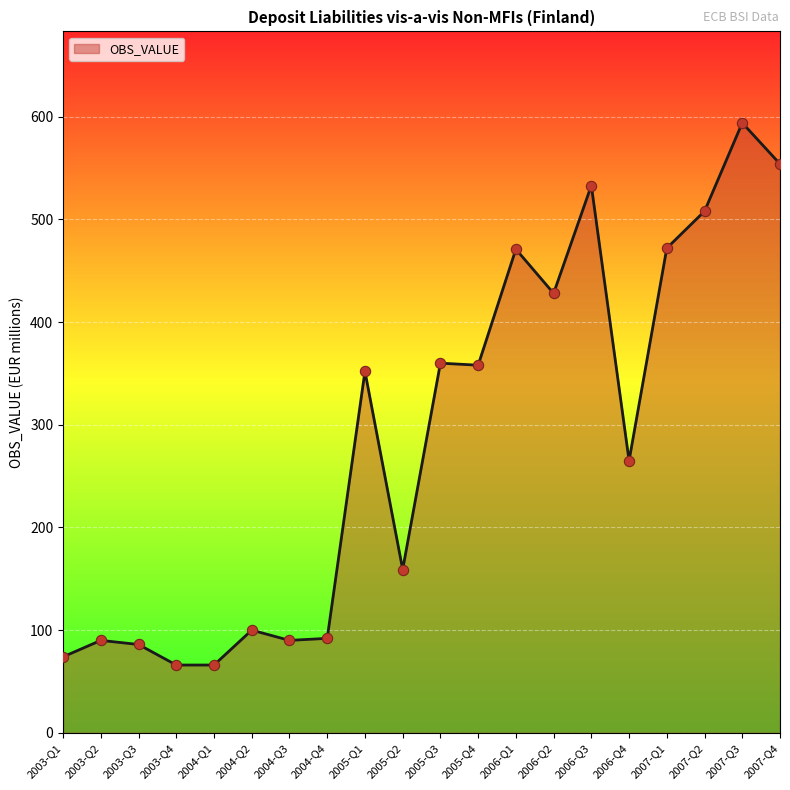

What is the change in value from 2004-Q1 to 2004-Q2?

+34